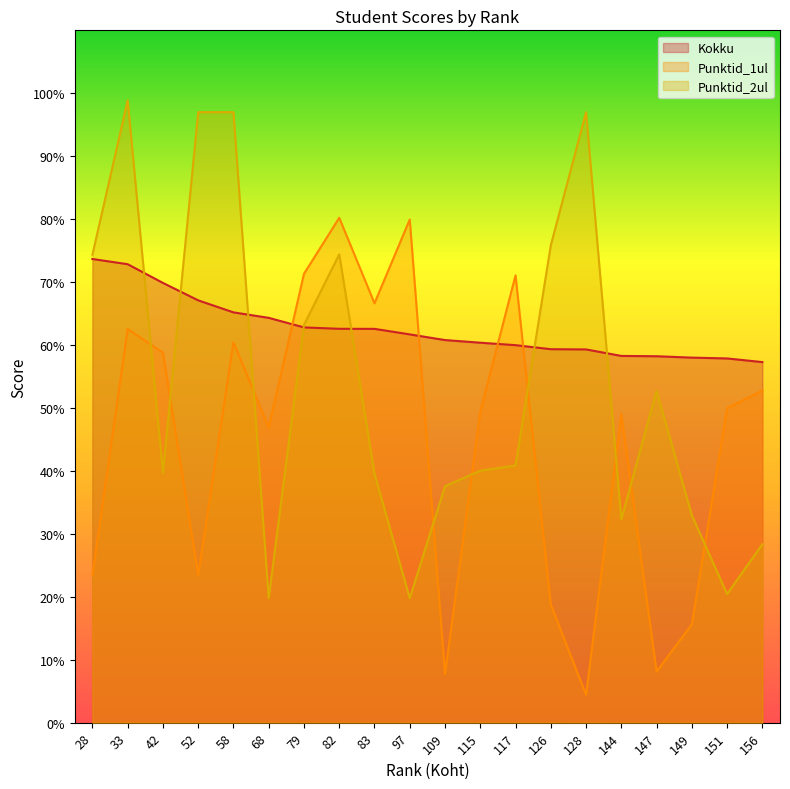

At which category is the sum across all series the highest?

33